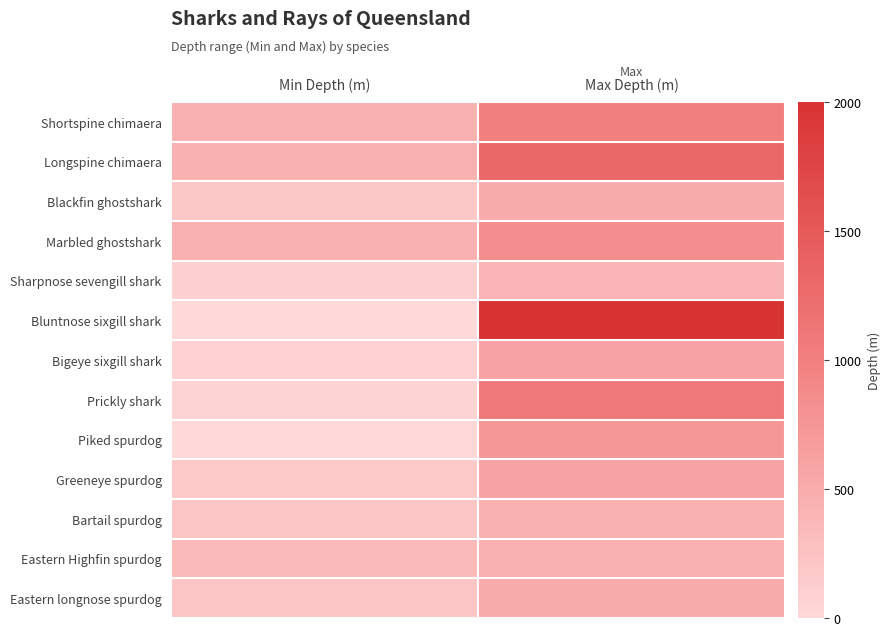

At how many categories does at least one series exceed 323?

2